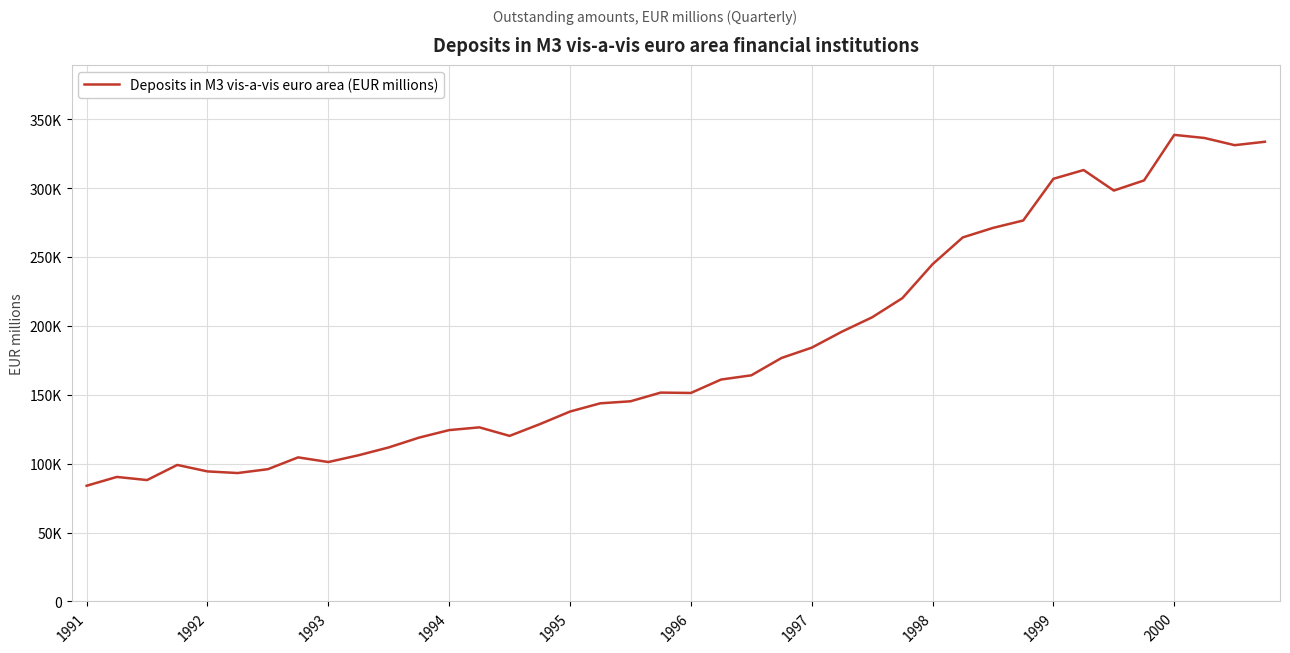

What is the smallest value displayed?

84017.6